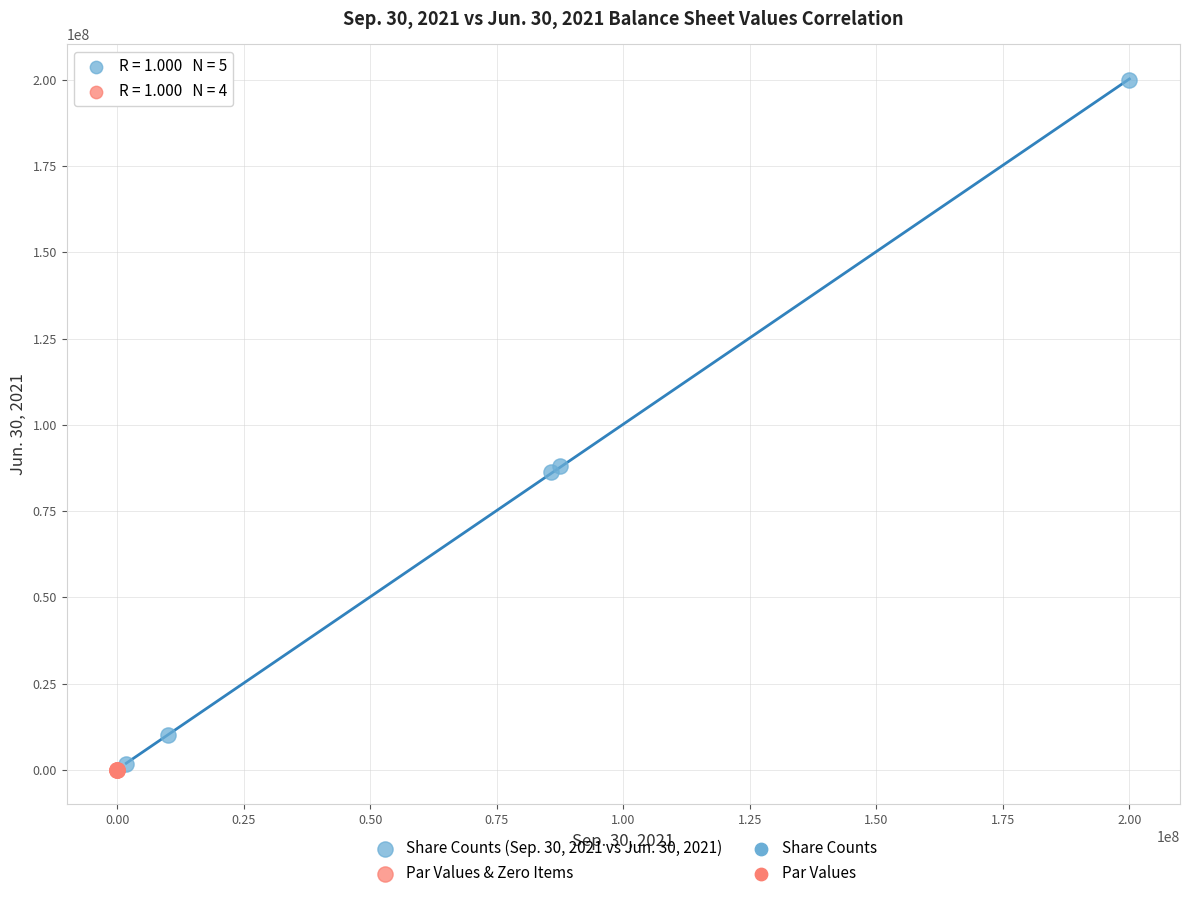

Which series contains the highest Y value?

Share Counts (Sep. 30, 2021 vs Jun. 30, 2021)